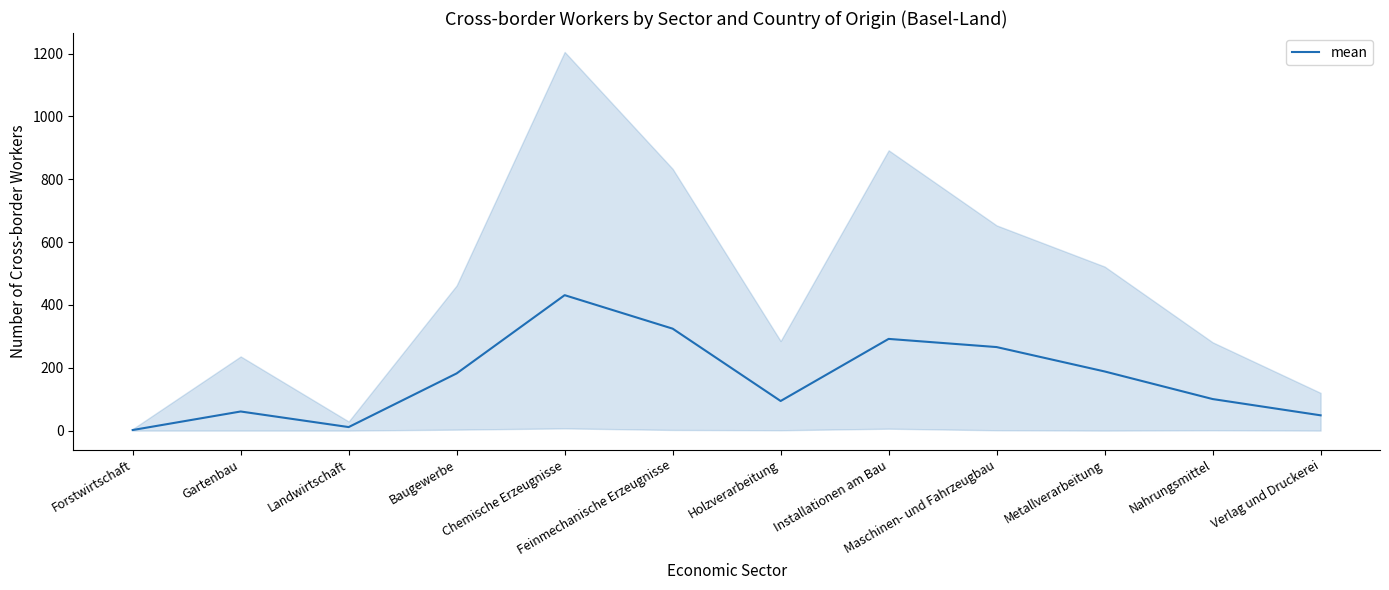

The value at Gartenbau is 60.8. True or false?

True